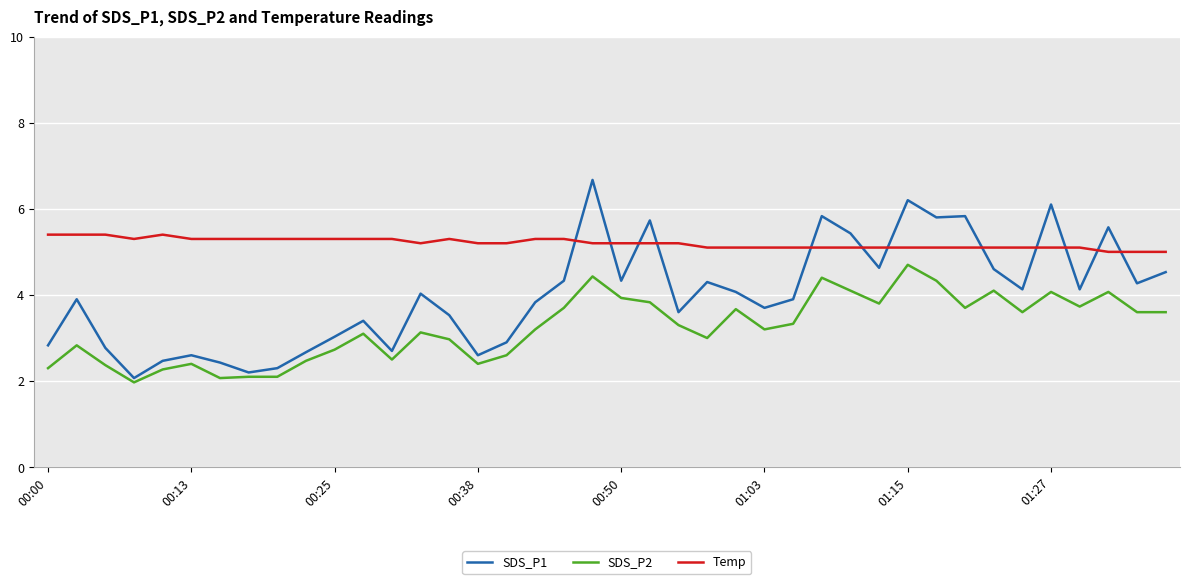

What is the maximum value for Temp?

5.4